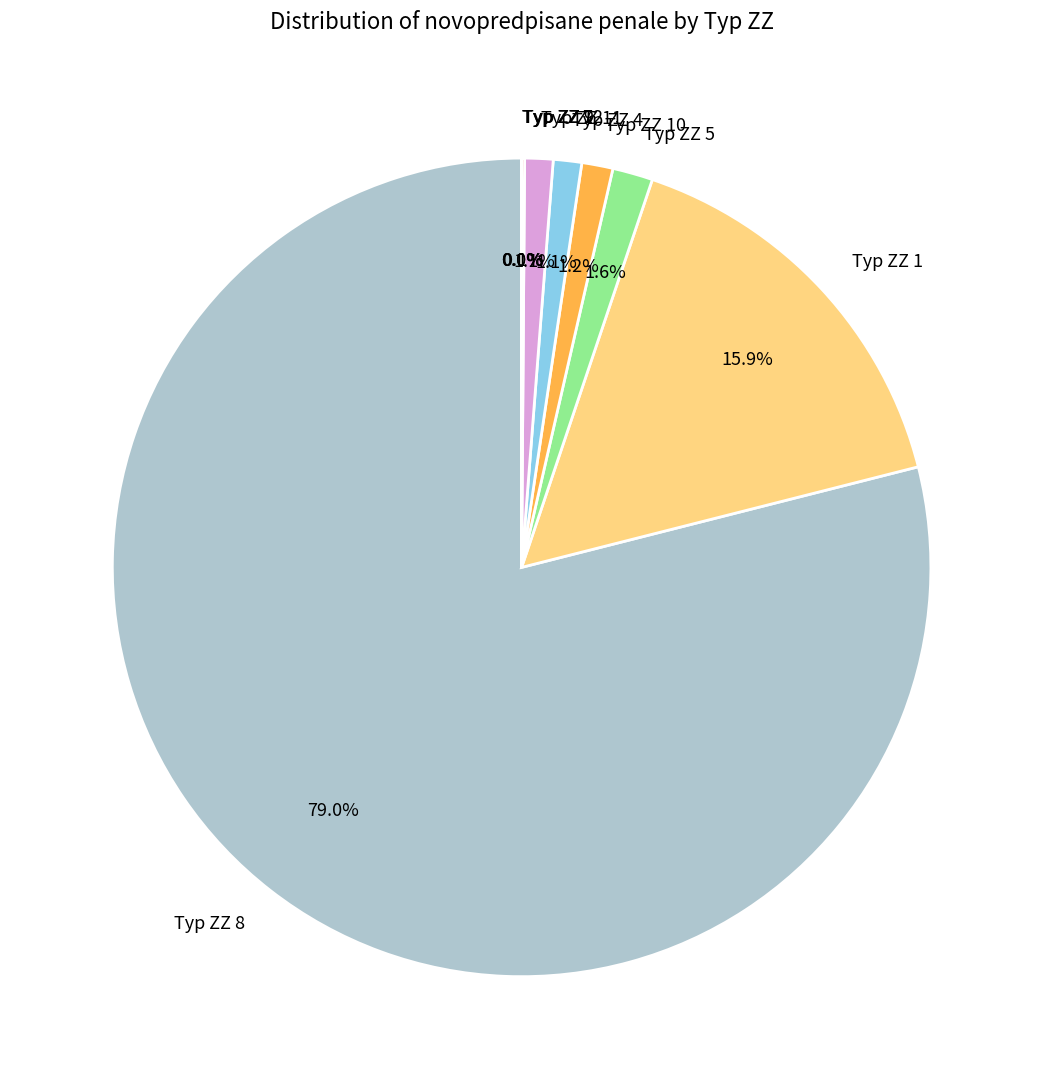

Which slice is the largest?

Typ ZZ 8